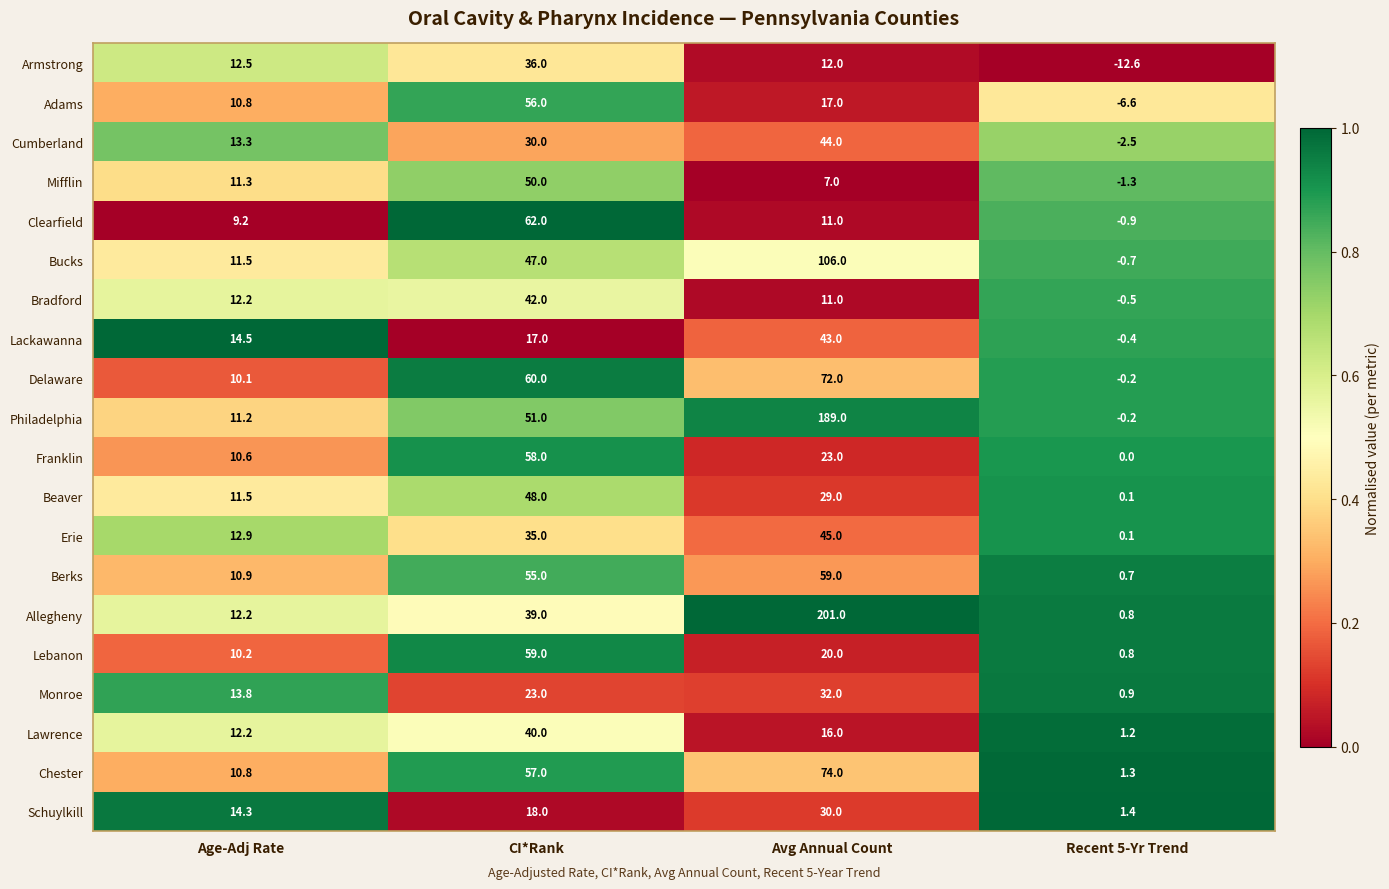

What is the average value of the Adams series?

19.3